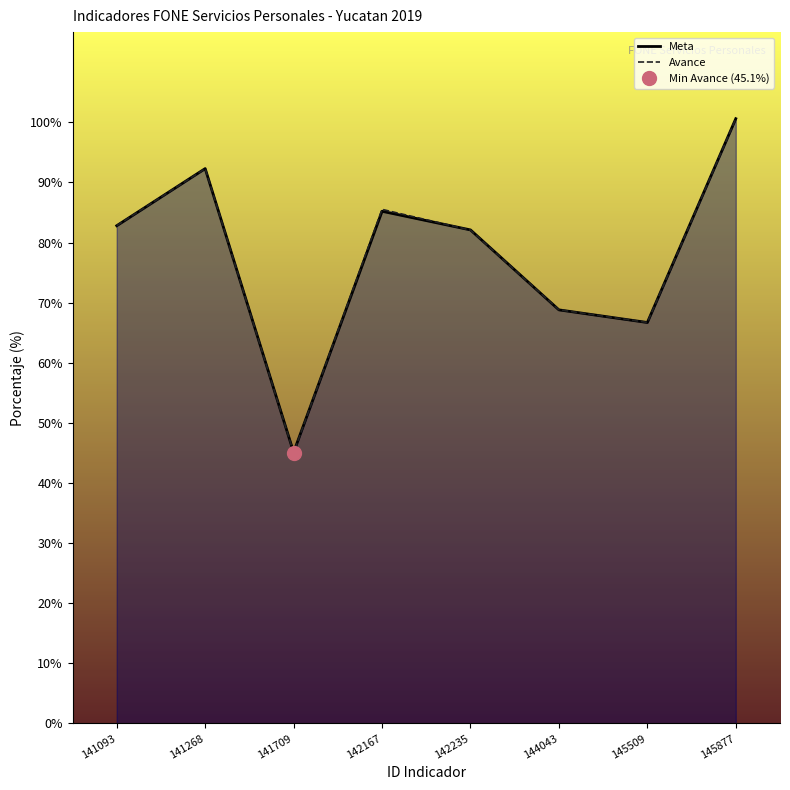

Between which two adjacent categories do Avance and Meta first intersect?

141093 and 141268